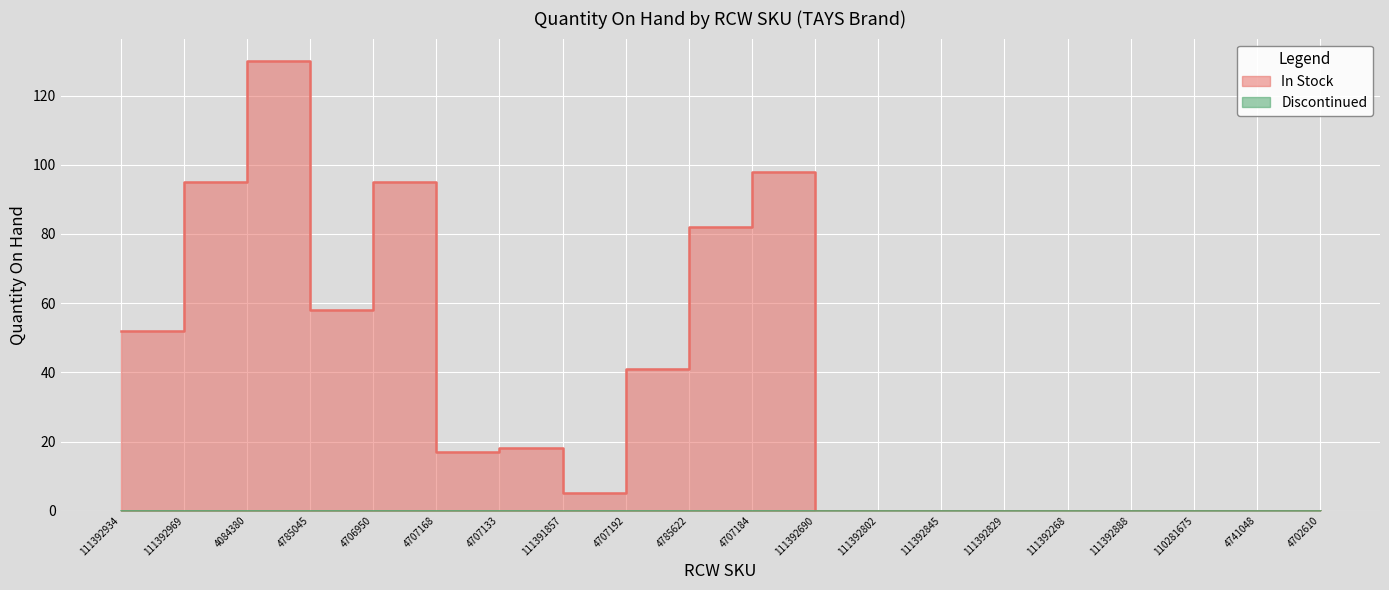

Which category has the highest value across all series?

4084380